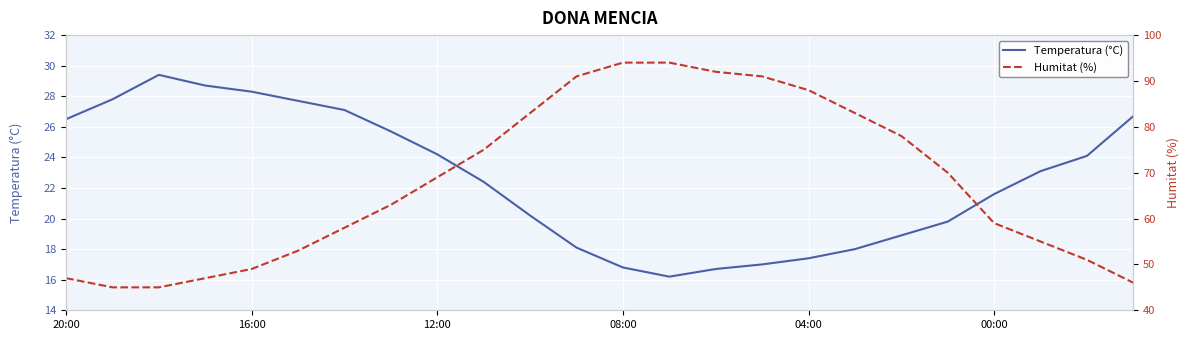

What is the value of the Humitat (%) point at the 24th from the left?

46.0